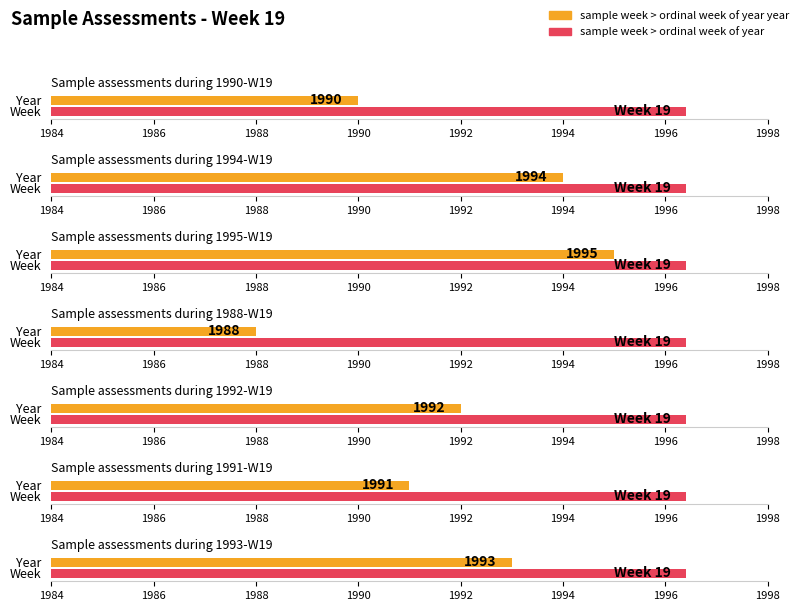

What is the difference between the second highest and second lowest values in the sample week > ordinal week of year year series?

4